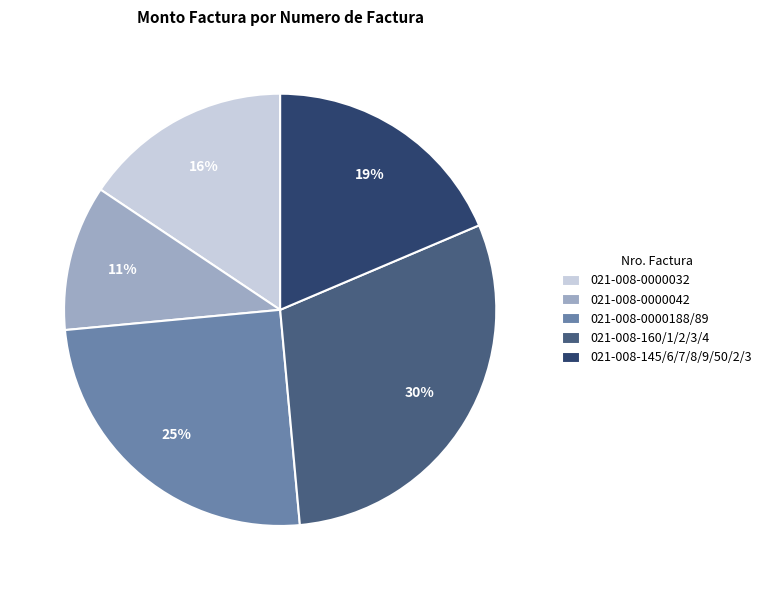

Which slice is the smallest?

021-008-0000042